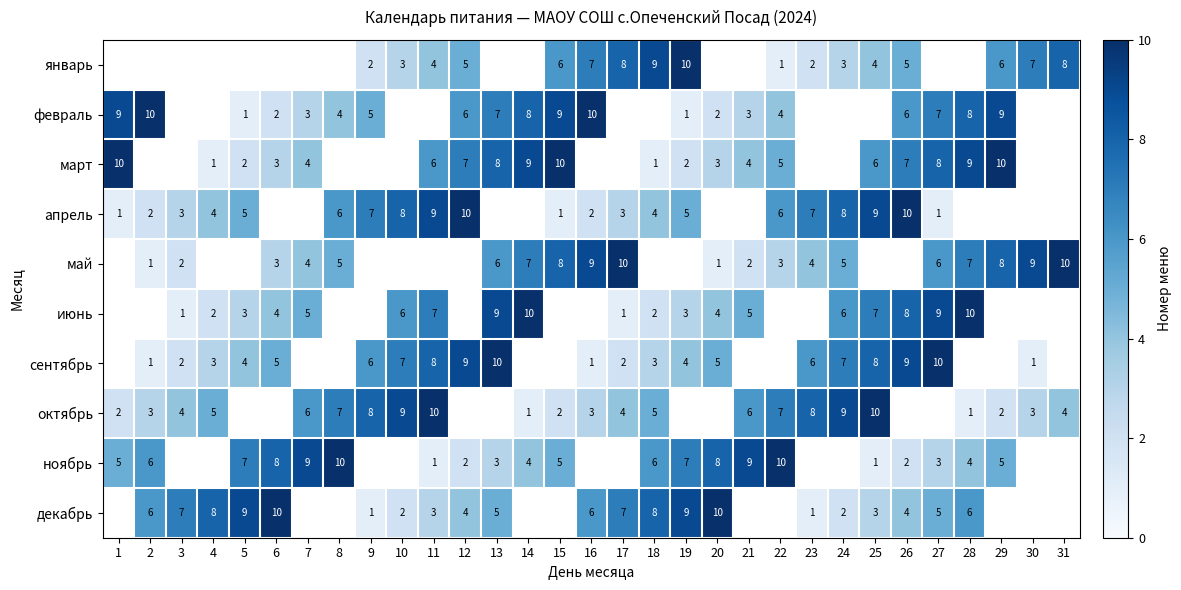

The май series shows 10 at 31. True or false?

True